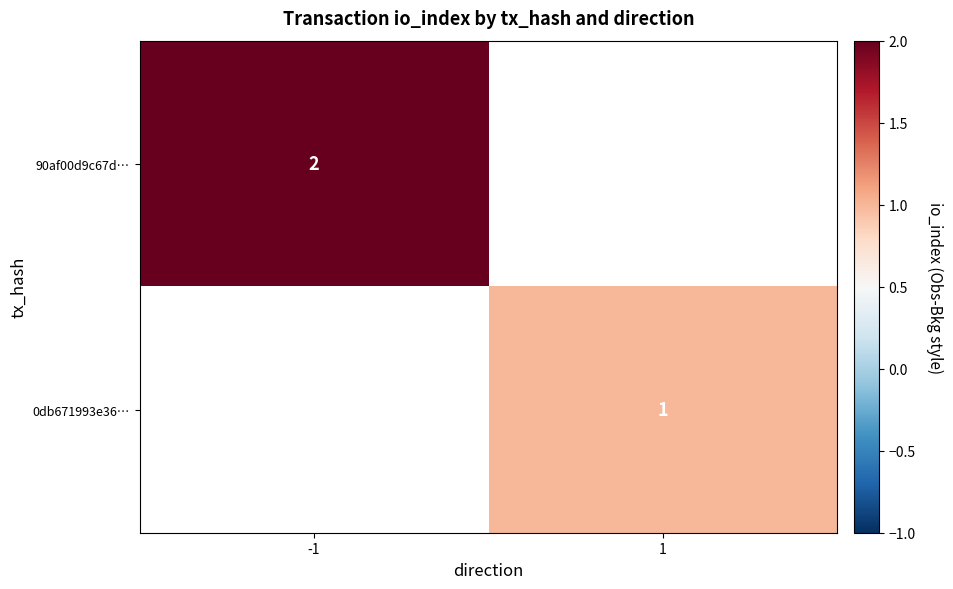

What is the greatest value displayed?

2.0